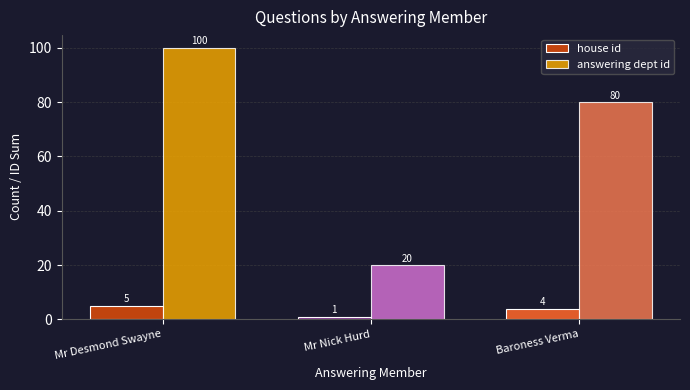

What is the difference between the house id values at Baroness Verma and Mr Desmond Swayne?

1